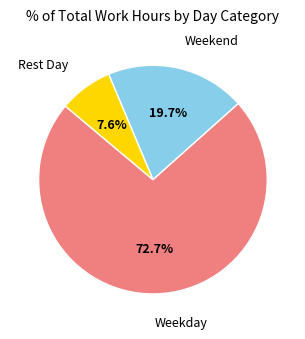

To the nearest percent, what is the difference between the largest and smallest slice percentages?

65%